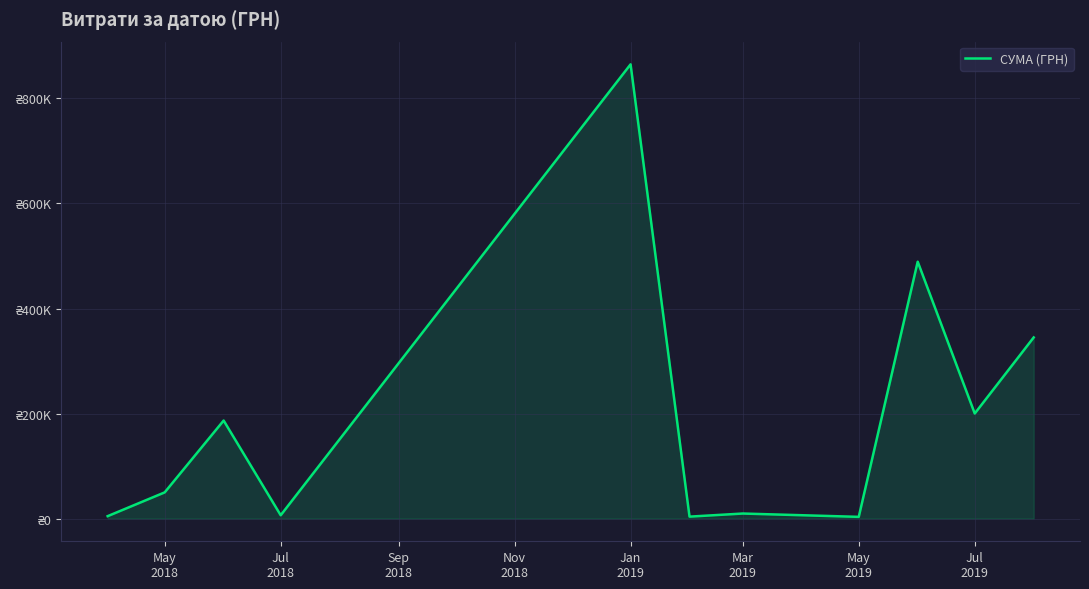

Is this an area chart (filled region under the line)?

Yes